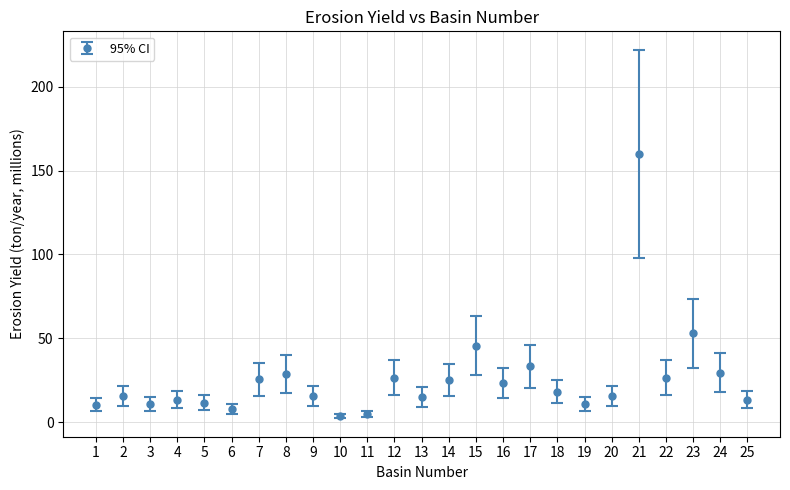

At which label is the value closest to 81?

23